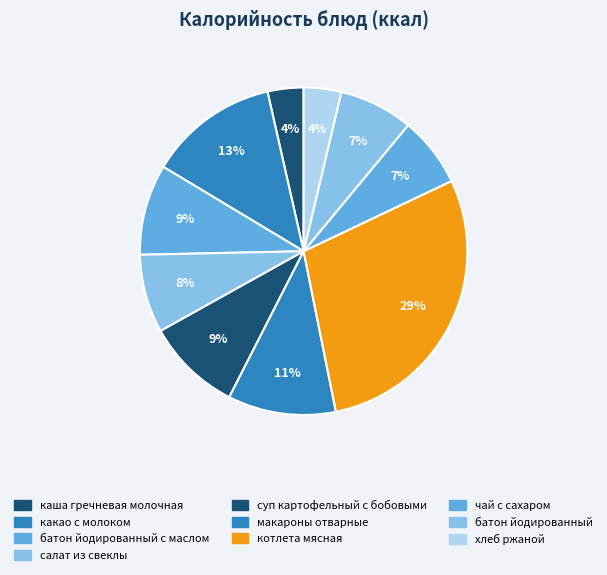

To the nearest percent, what is the average slice percentage?

10%